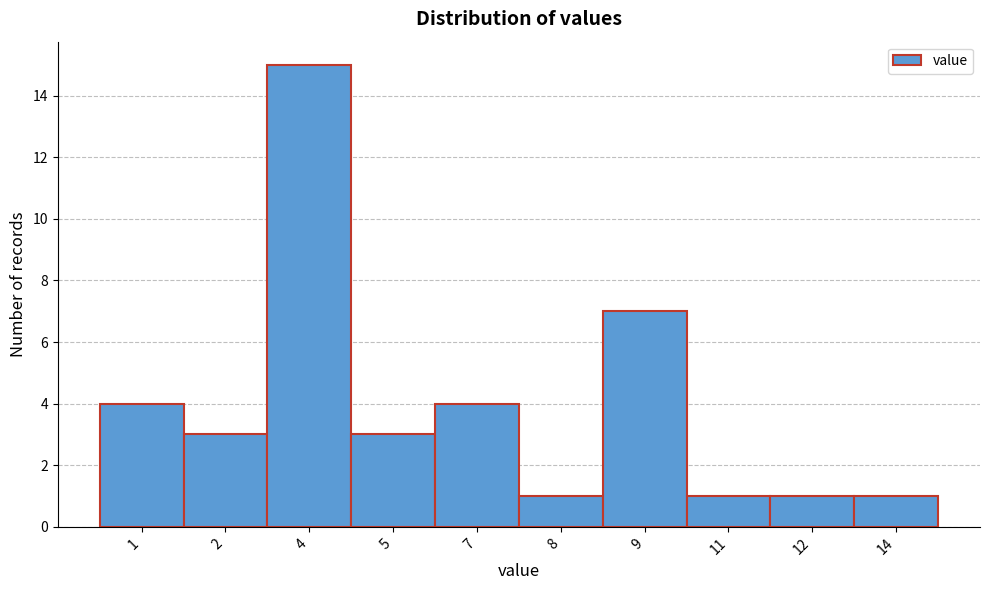

Reading right to left, extract all data points from this chart.

1	1	1	7	1	4	3	15	3	4